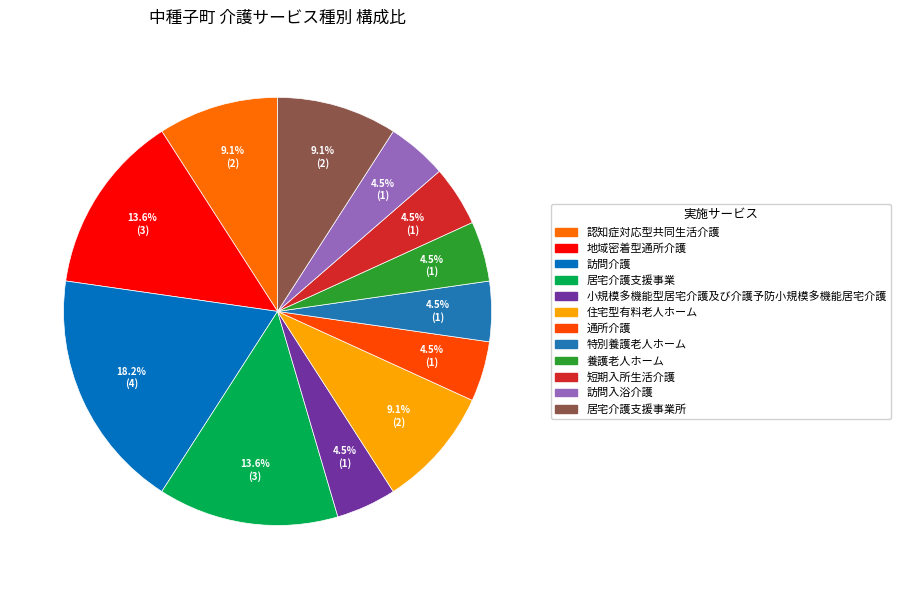

To the nearest percent, what is the average slice percentage?

8%